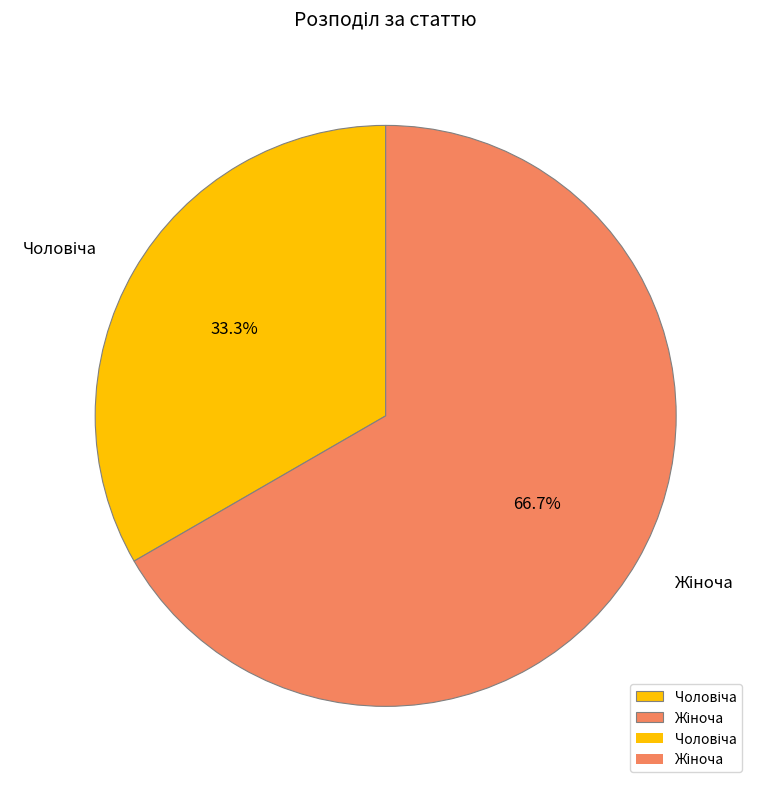

Is there a majority slice in this chart?

Yes